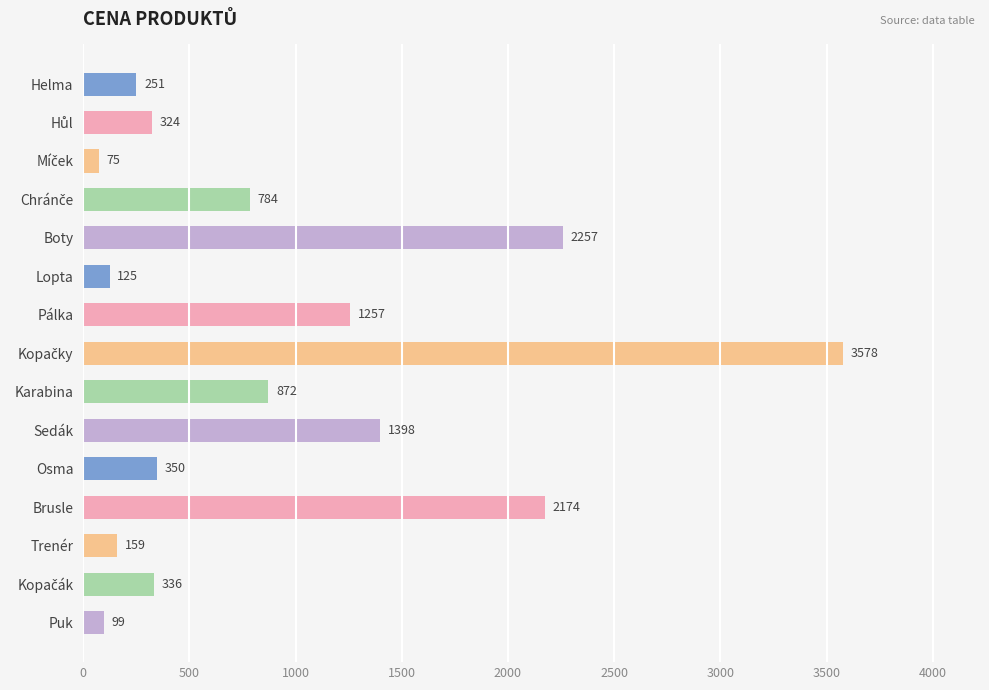

How many distinct data groups are displayed?

1